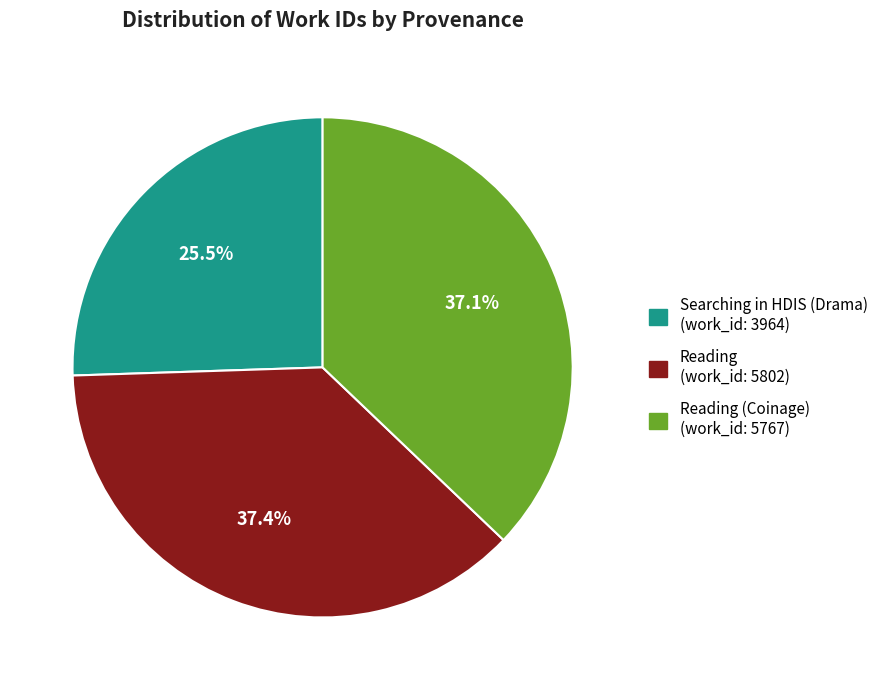

How many segments does this pie chart have?

3